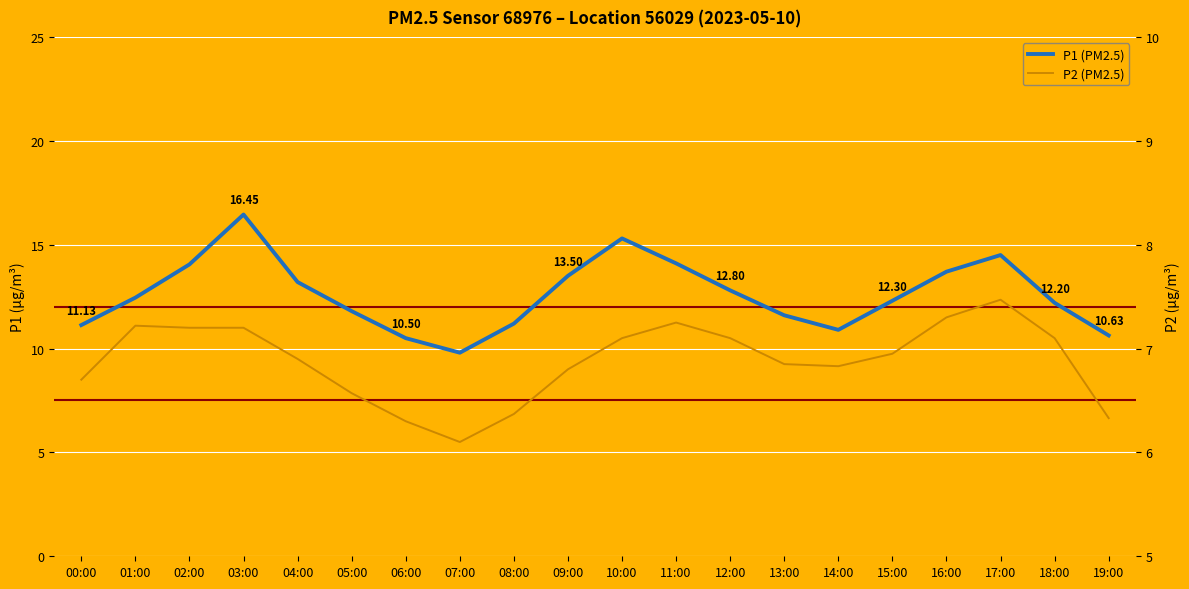

True or false: P2 (PM2.5) and P1 (PM2.5) intersect in this chart.

False